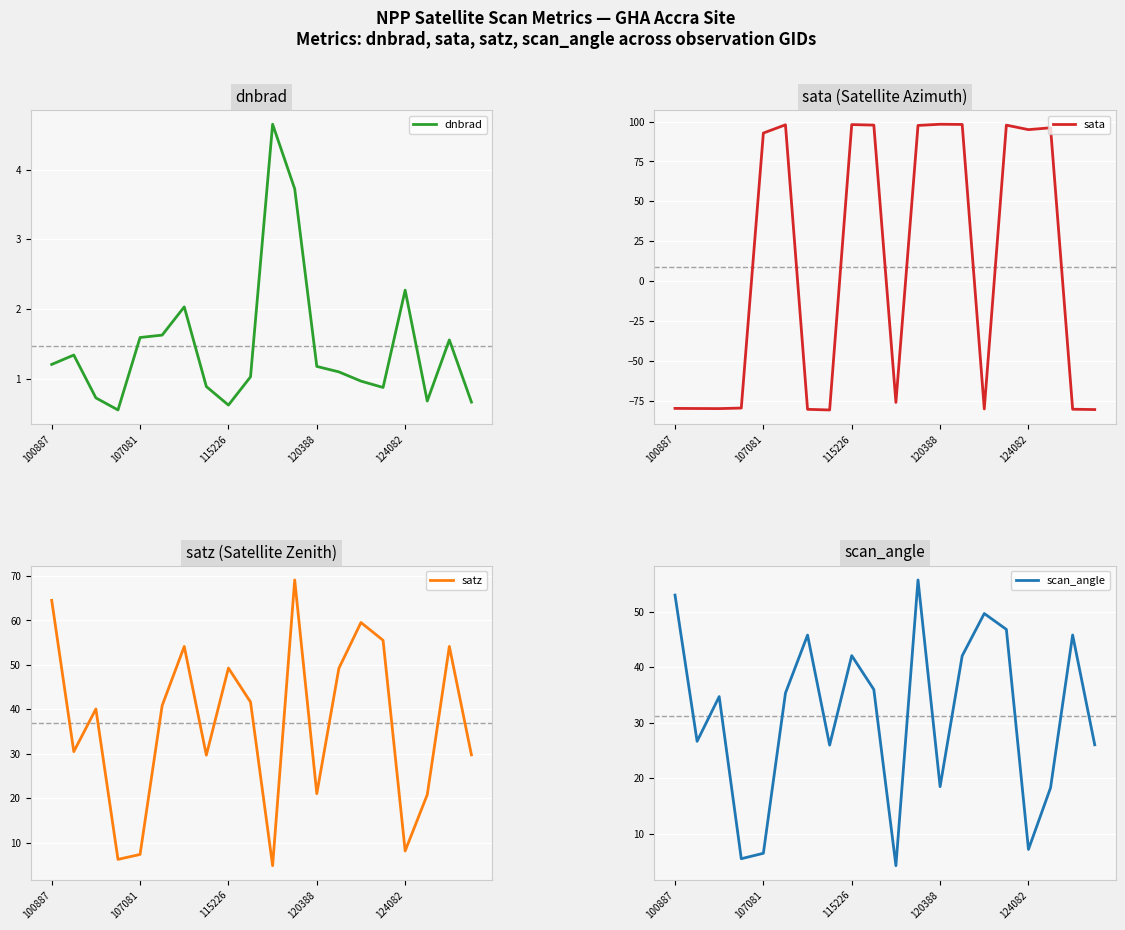

How many interior local peaks does the satz series have?

6